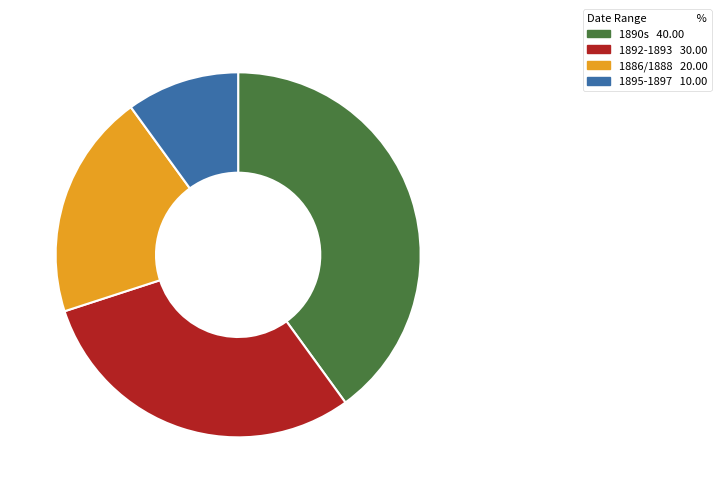

How many slices are in this pie chart?

4